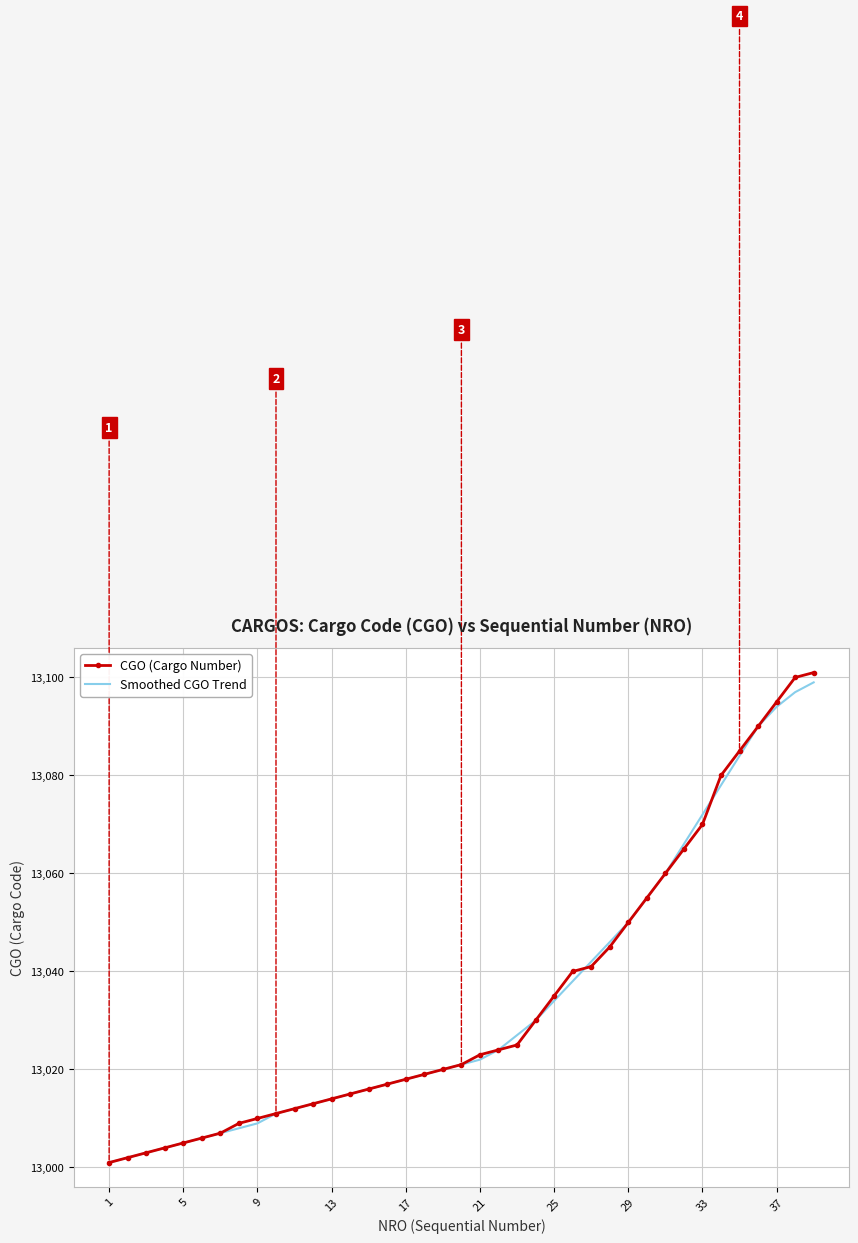

What is the minimum value for CGO (Cargo Number)?

13001